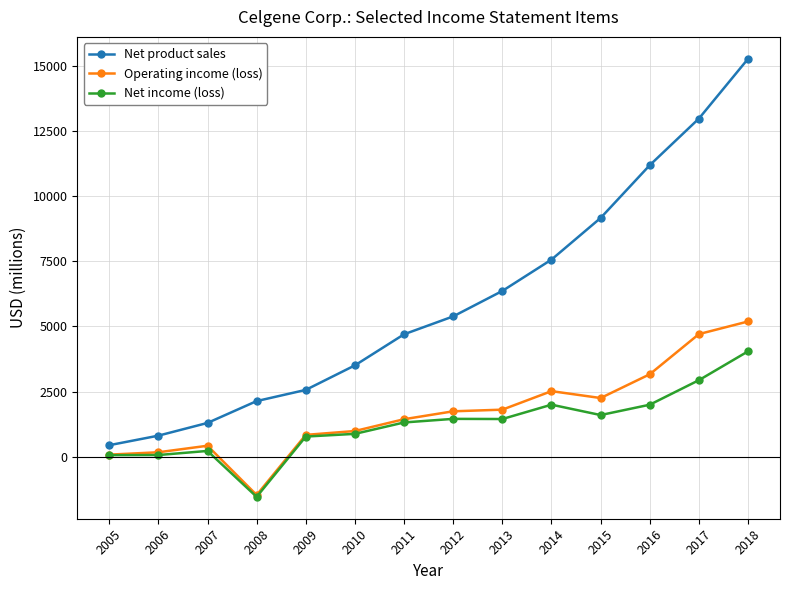

What is the sum of all Net product sales values?

83367